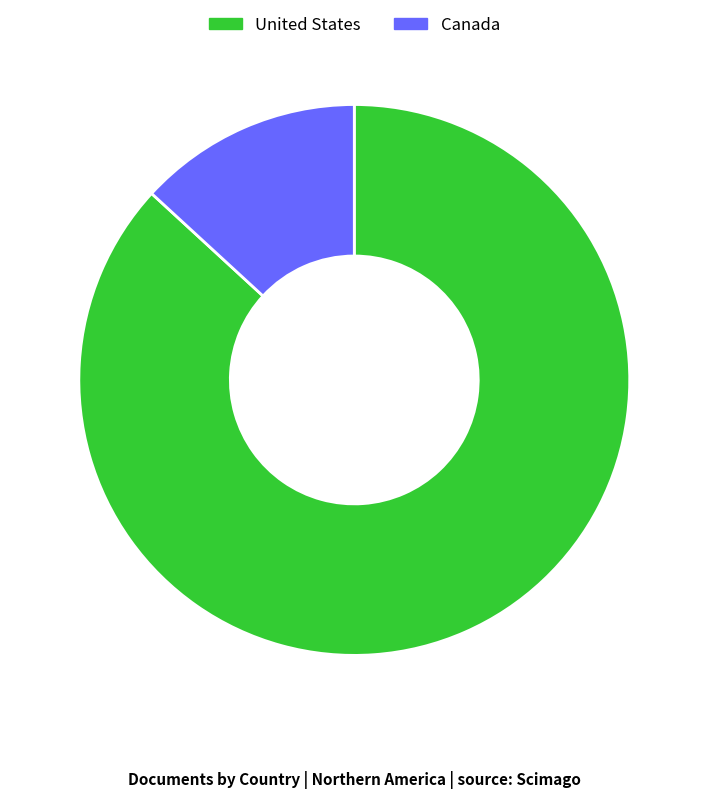

How many segments does this pie chart have?

2